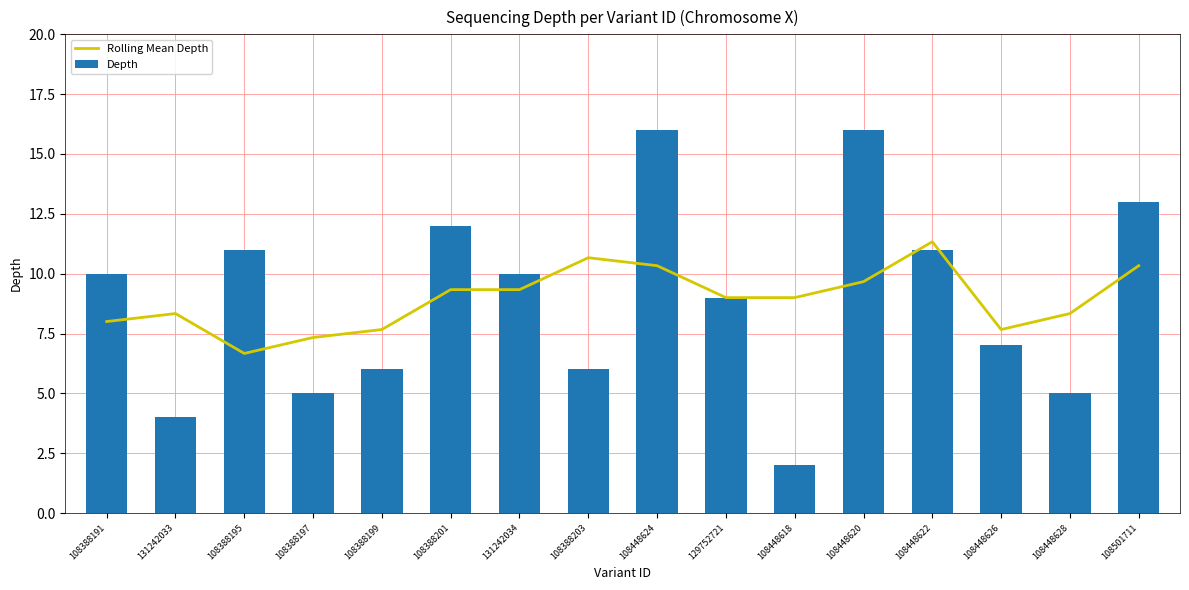

What is the minimum value shown in the chart?

2.0